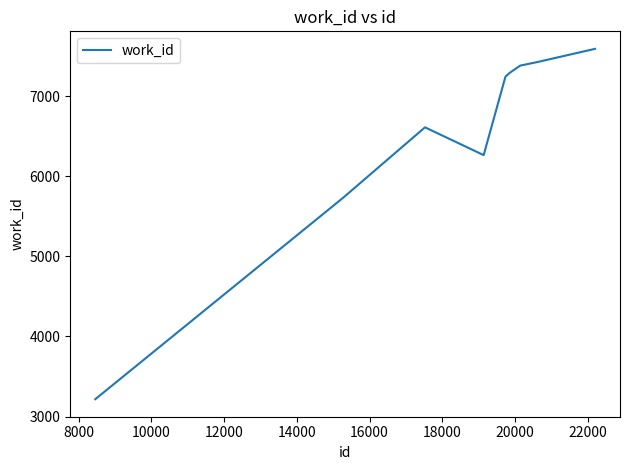

What is the smallest value displayed?

3216